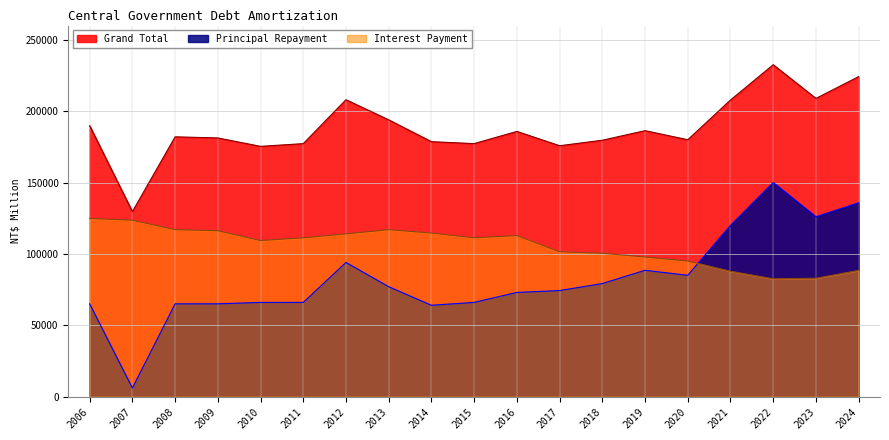

How many data points does each series have?

19